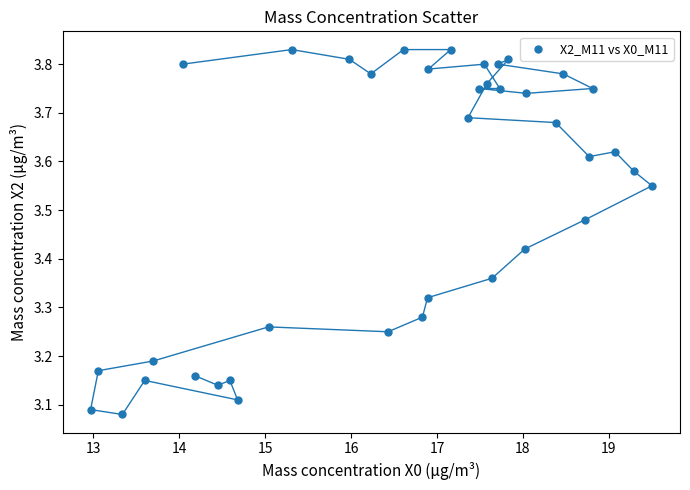

What is the range of X values (max minus min)?

6.5